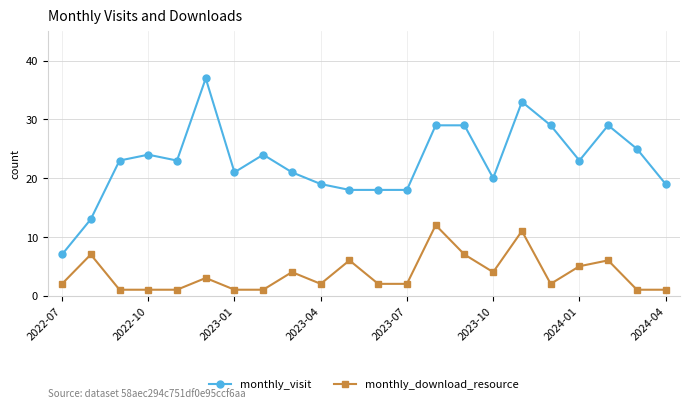

What is the value of the monthly_visit point at the 10th from the left?

19